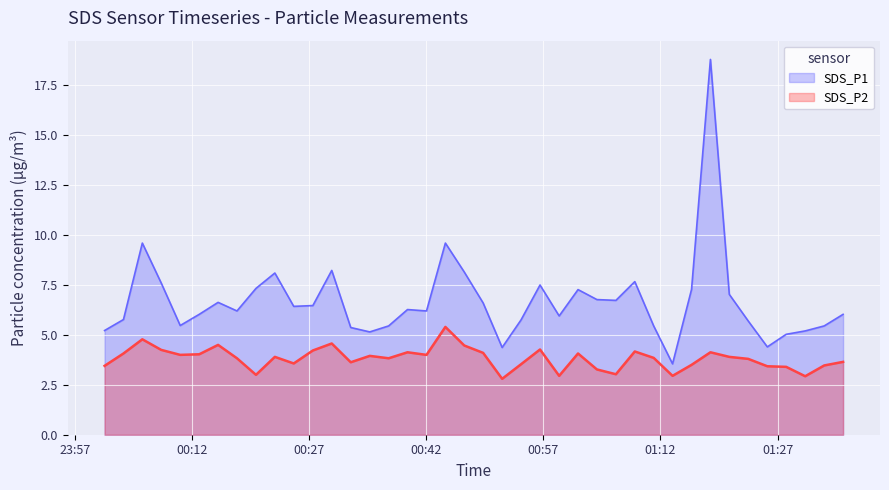

What position from the right is 2024/02/20 01:18:24?

8